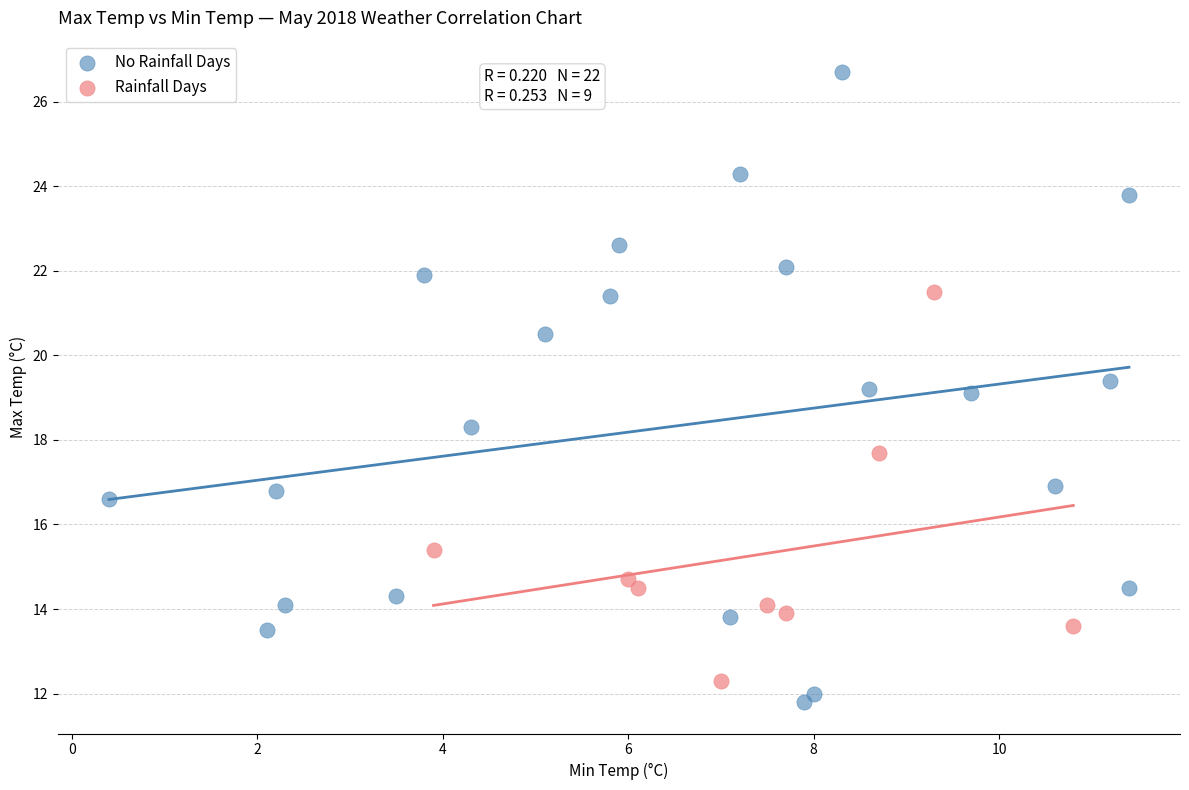

Which series has the largest Y range (max minus min)?

No Rainfall Days